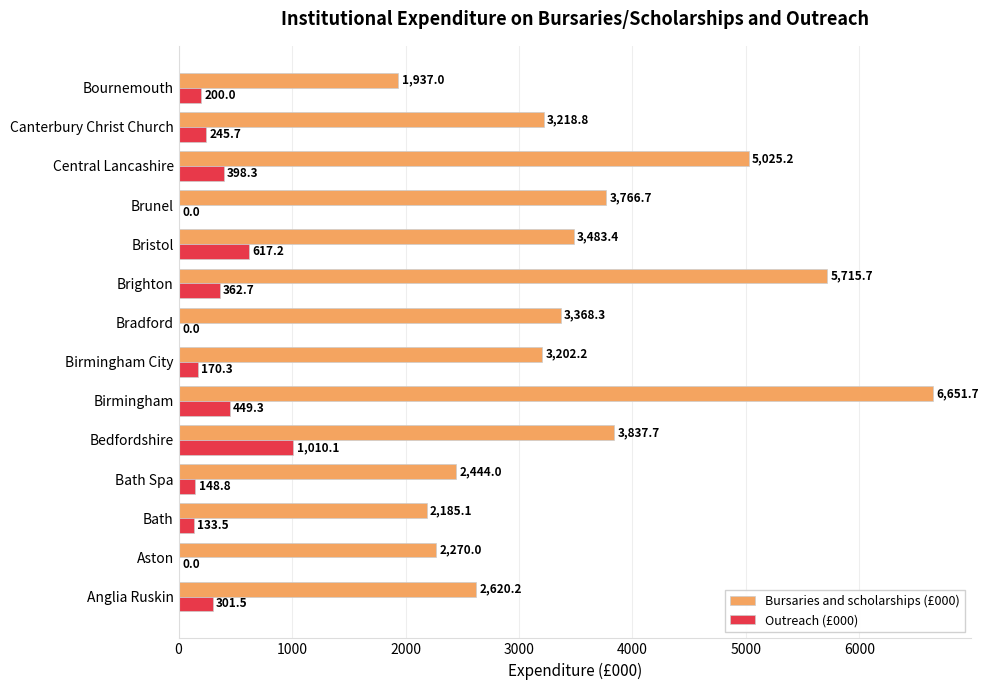

Which label corresponds to the largest value in the chart?

Birmingham